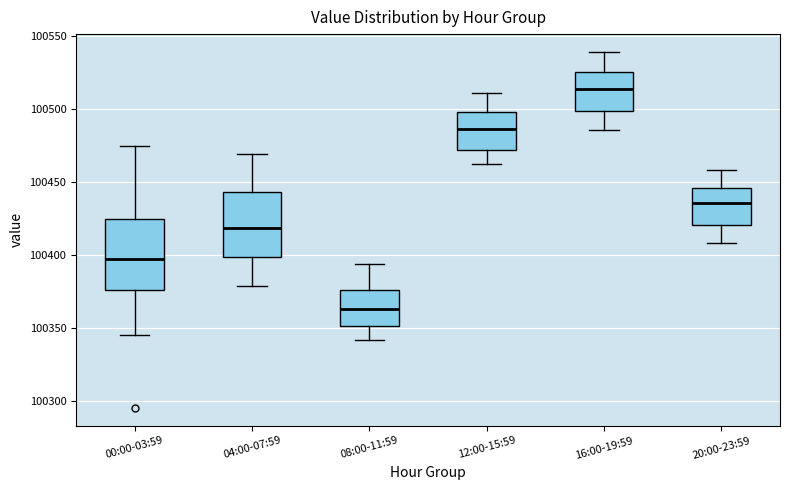

Where is the upper edge of the box for 20:00-23:59 on the y-axis? The values are not printed on the chart, so give them approximately, as read against the axis.

100445